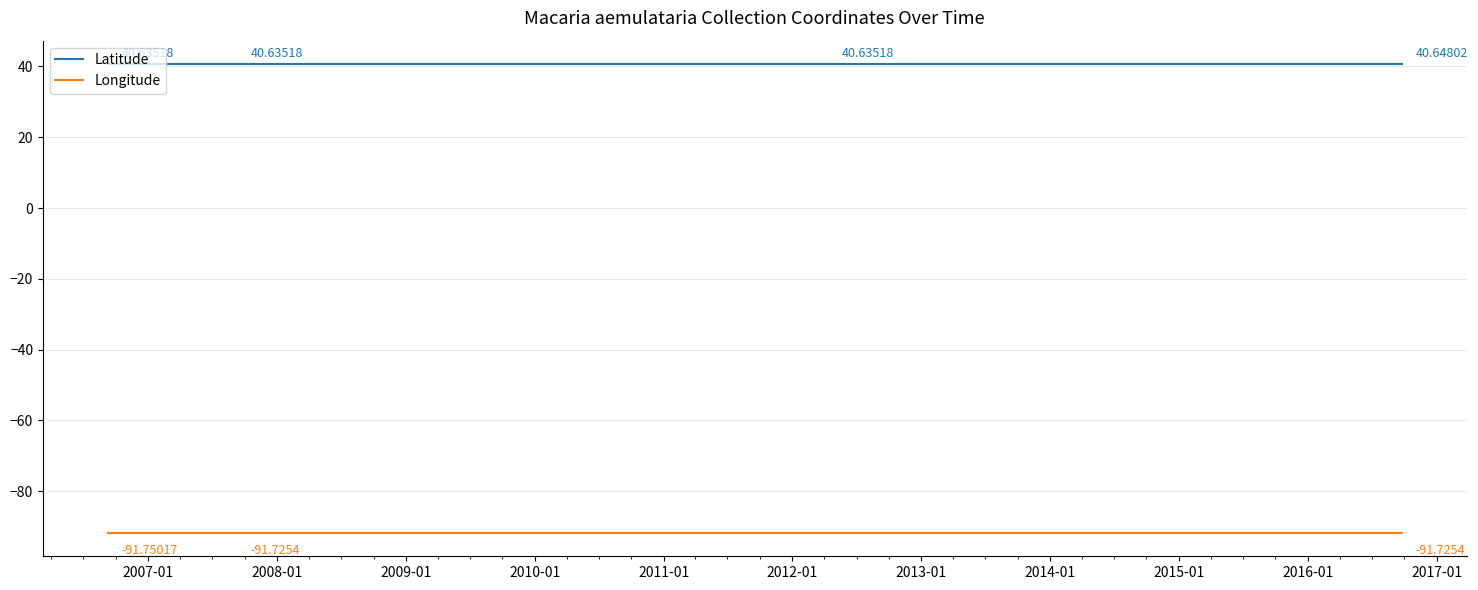

Reading left to right, extract all data points from this chart.

Latitude: 40.6	40.6	40.6	40.6	40.6	40.6	40.6
Longitude: -91.8	-91.8	-91.8	-91.7	-91.8	-91.7	-91.7